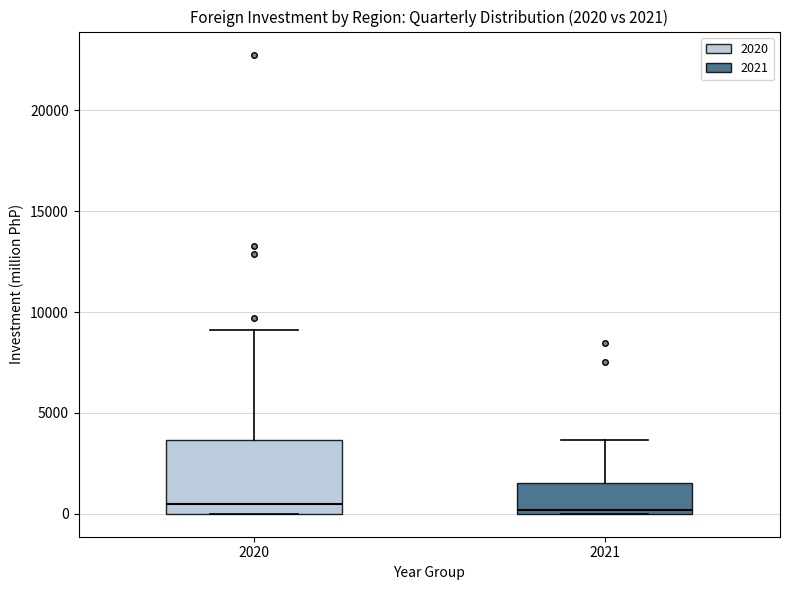

Comparing the boxes themselves (not the whiskers), which one is the tallest?

2020